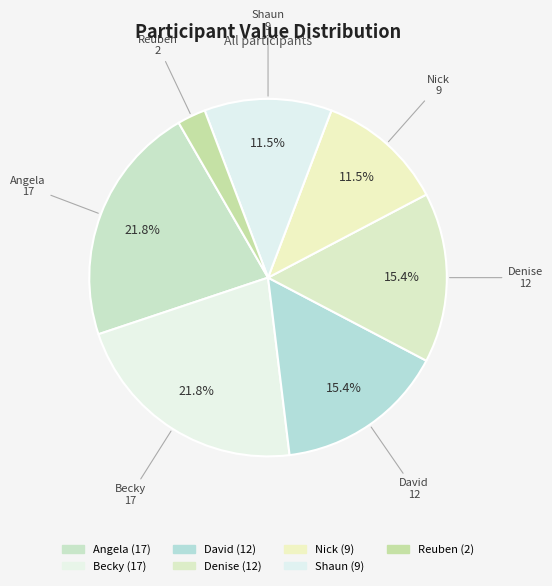

How many slices are in this pie chart?

7